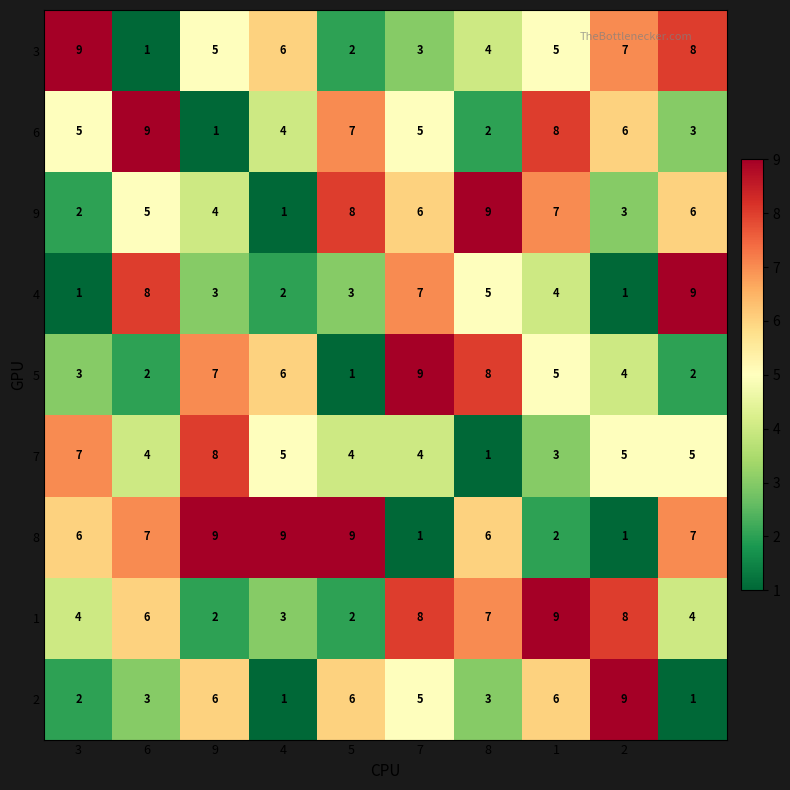

Which series has the largest total across all categories?

8